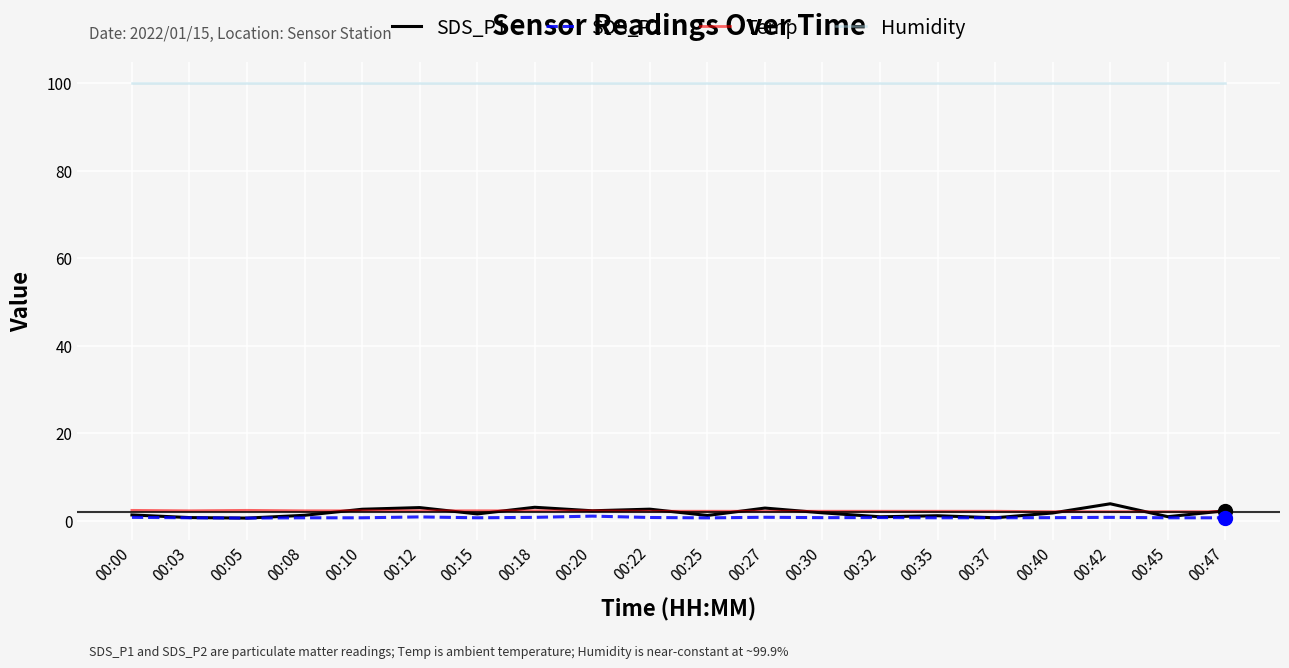

What value does the SDS_P2 series have at 00:05?

0.6